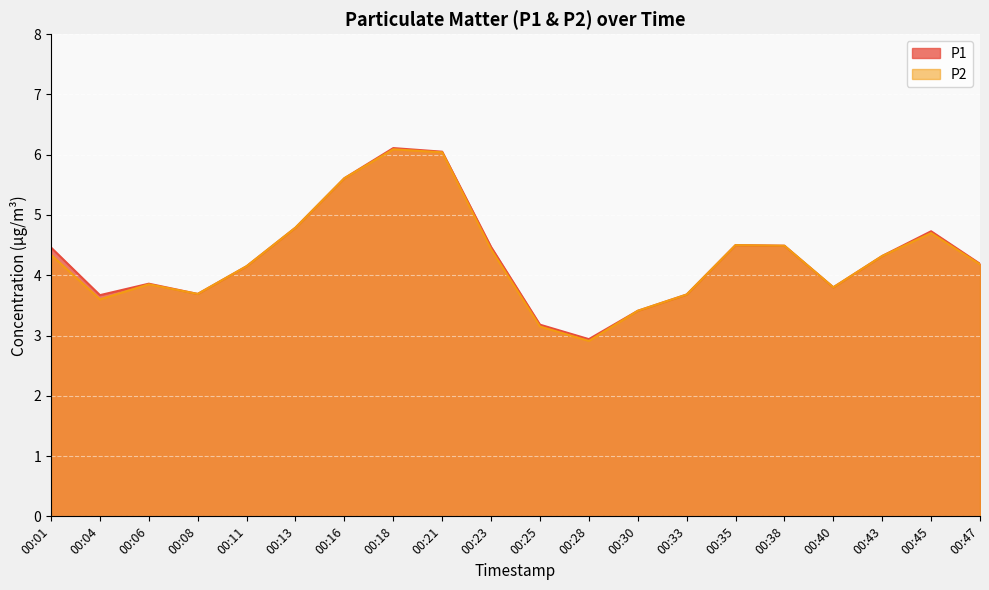

What are all the series names shown in the legend?

P1, P2